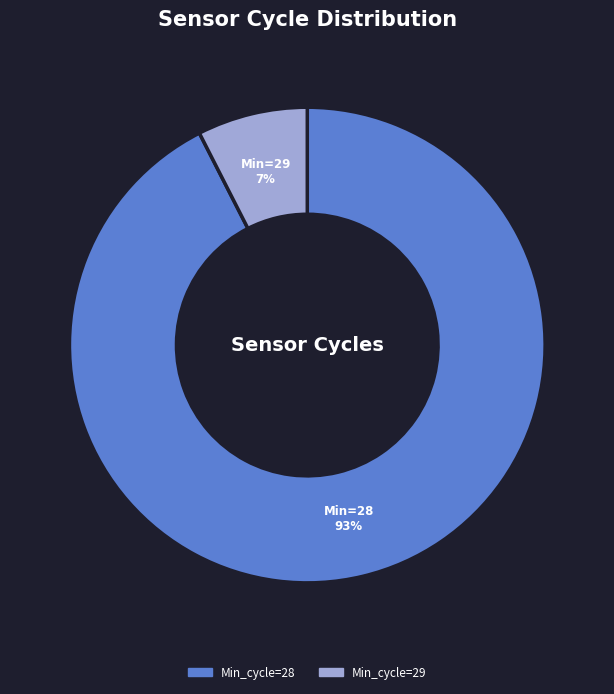

Does any single category account for the majority?

Yes